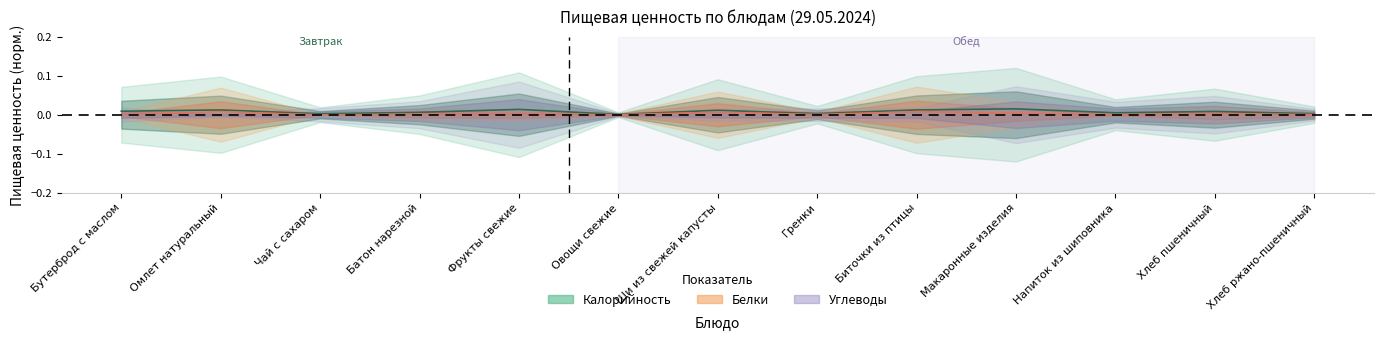

Which has a higher value, Фрукты свежие or Чай с сахаром?

Фрукты свежие